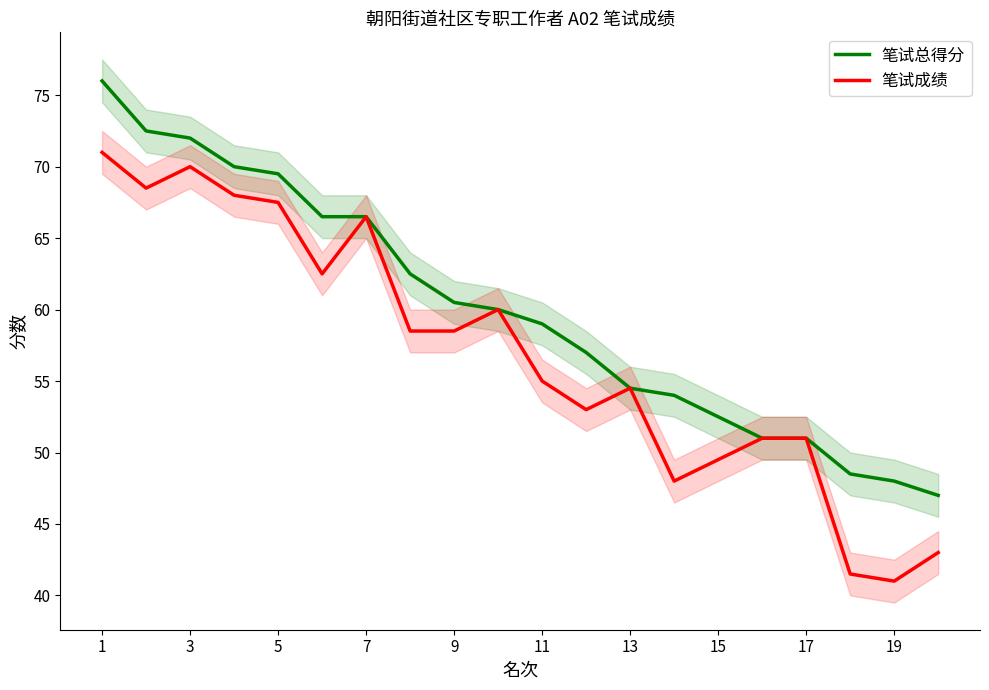

True or false: 笔试总得分 has a value of 29.3 at 1.

False